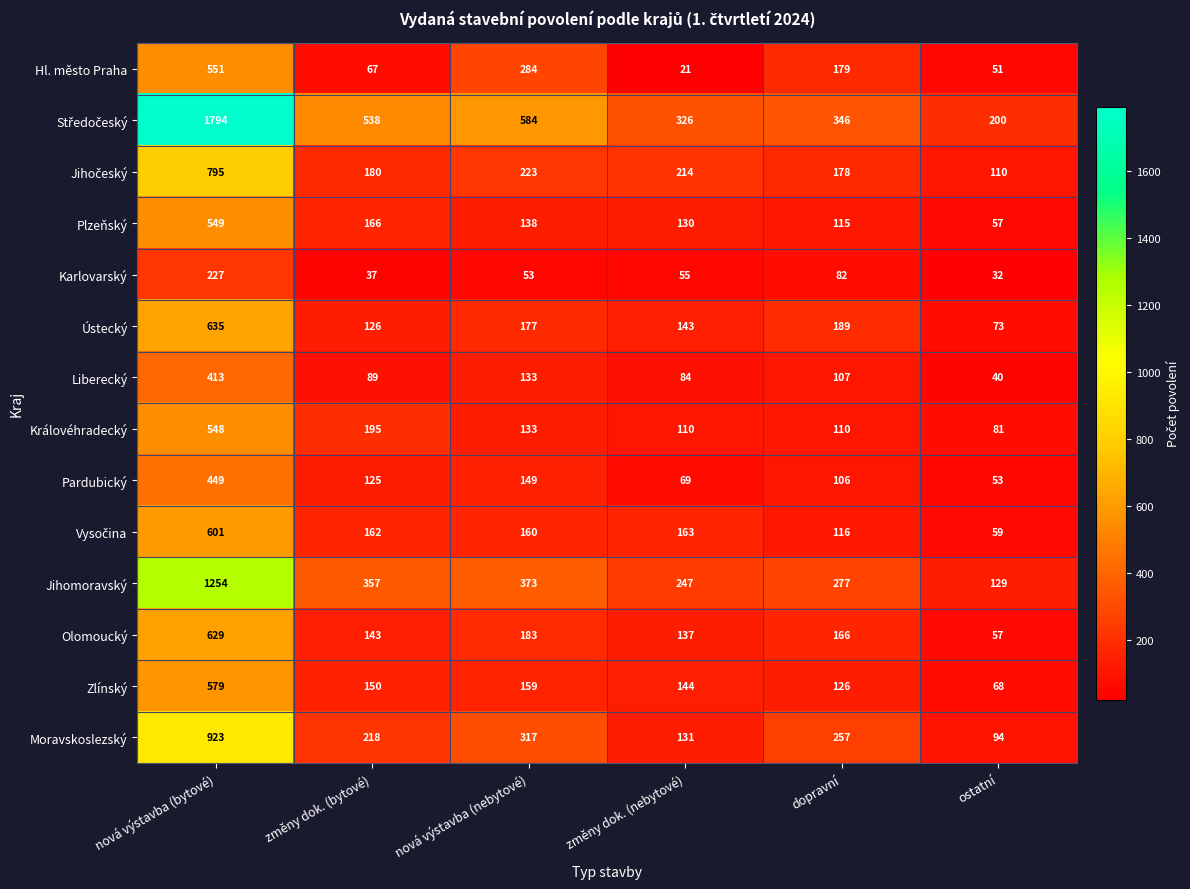

How many data points does each series have?

6